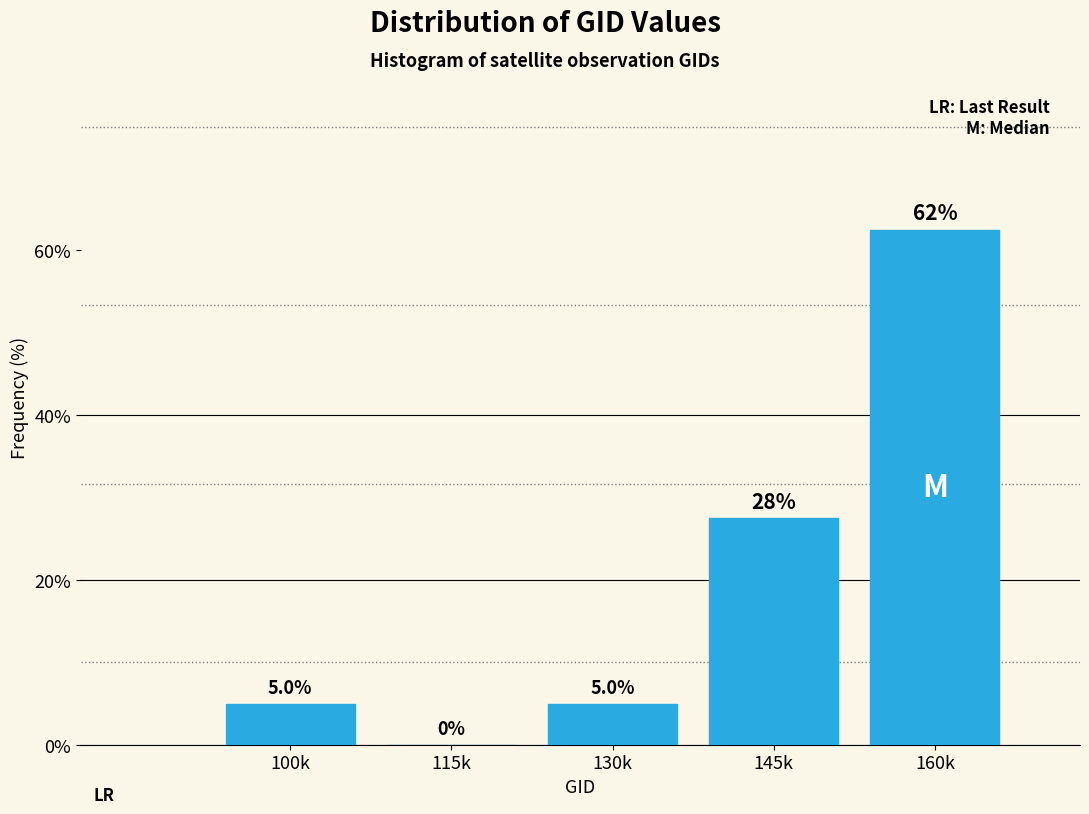

Reading left to right, list all the values displayed in this chart.

100k=5.0	115k=0.0	130k=5.0	145k=27.5	160k=62.5